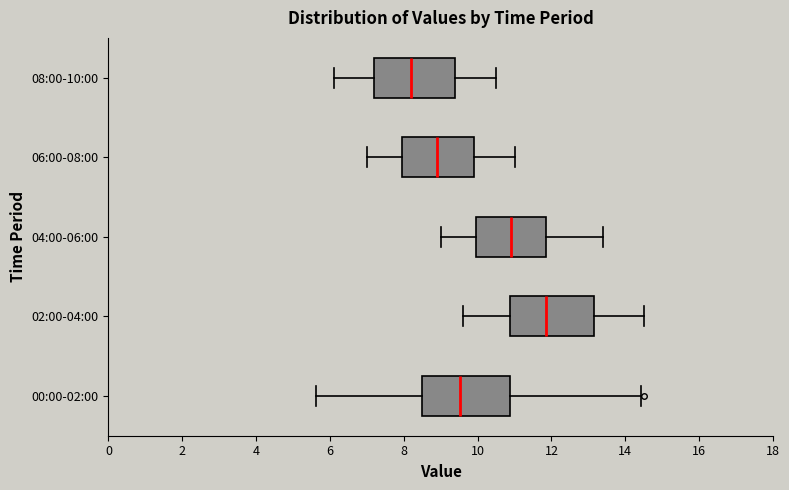

Reading bottom to top, read every box against the x-axis: the position of its median line, the range the box covers, and the ends of its whiskers. The values are not printed on the chart, so give them approximately, as read against the axis.

00:00-02:00: median 9.6, box 8.4 to 10.8, whiskers 5.6 to 14.4
02:00-04:00: median 11.8, box 10.8 to 13.2, whiskers 9.6 to 14.6
04:00-06:00: median 11.0, box 10.0 to 11.8, whiskers 9.0 to 13.4
06:00-08:00: median 9.0, box 8.0 to 10.0, whiskers 7.0 to 11.0
08:00-10:00: median 8.2, box 7.2 to 9.4, whiskers 6.2 to 10.6